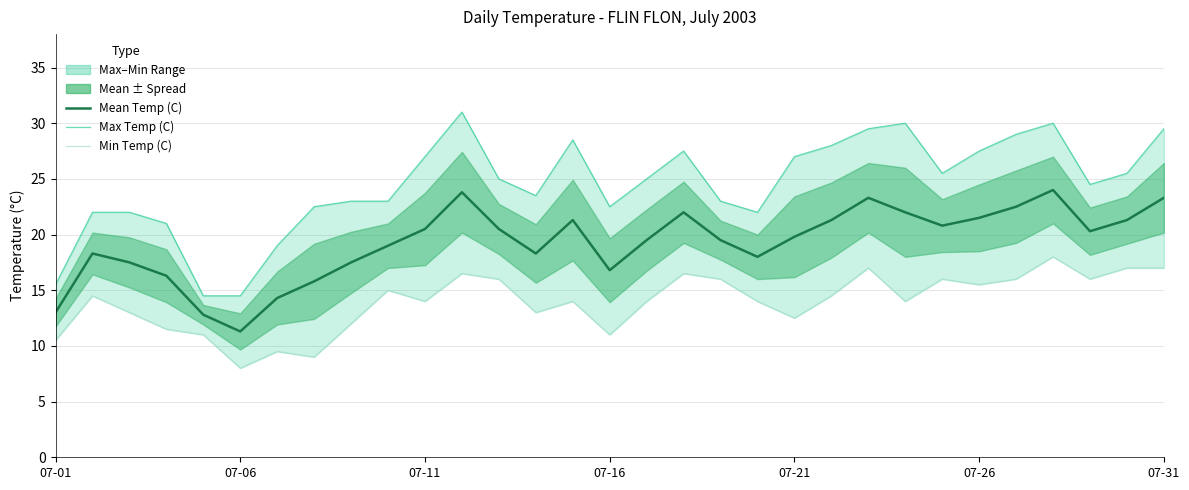

What is the total value across all series at 7?

47.3